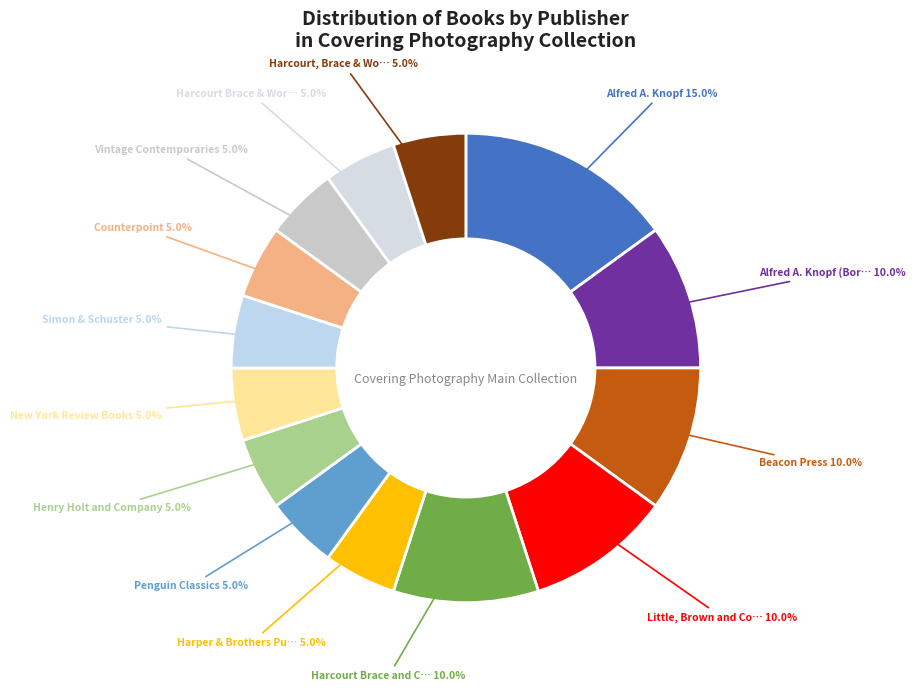

What is the largest slice in the pie chart?

Alfred A. Knopf